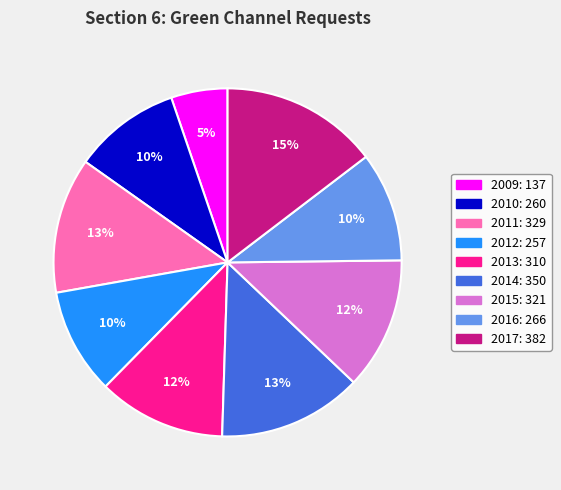

To the nearest percent, what is the combined percentage of 2016 and 2009?

15%